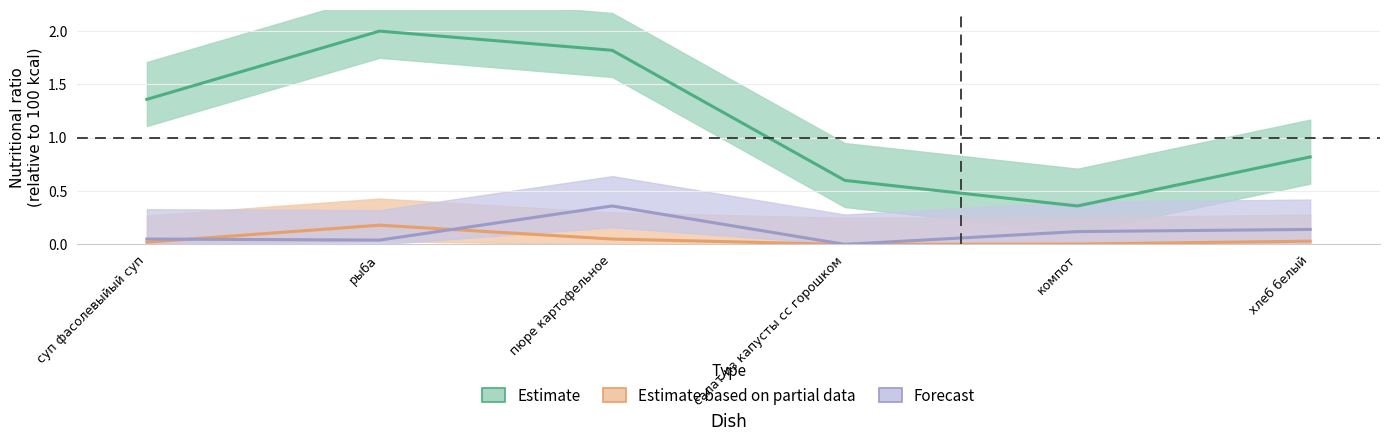

True or false: Forecast has more than 2 interior local peaks.

False